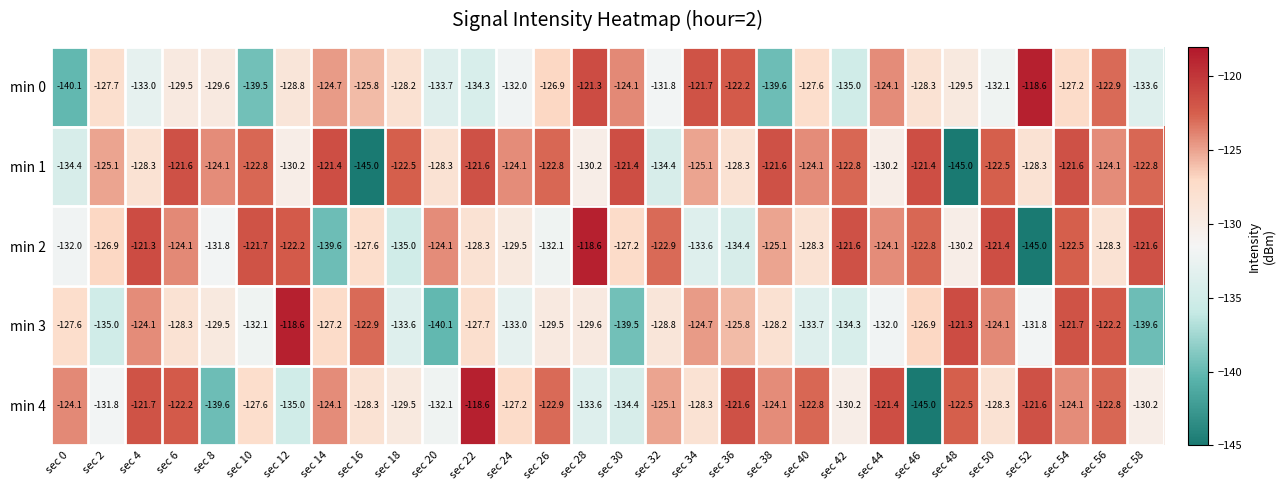

What is the average value of the min 4 series?

-127.4